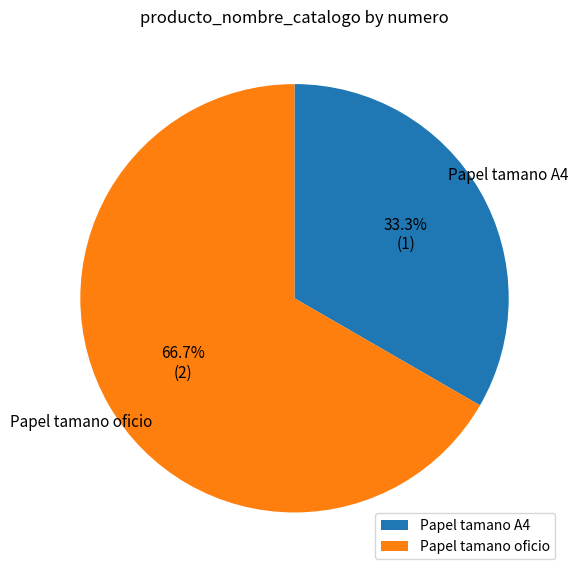

Is Papel tamano A4 the majority of the pie?

No